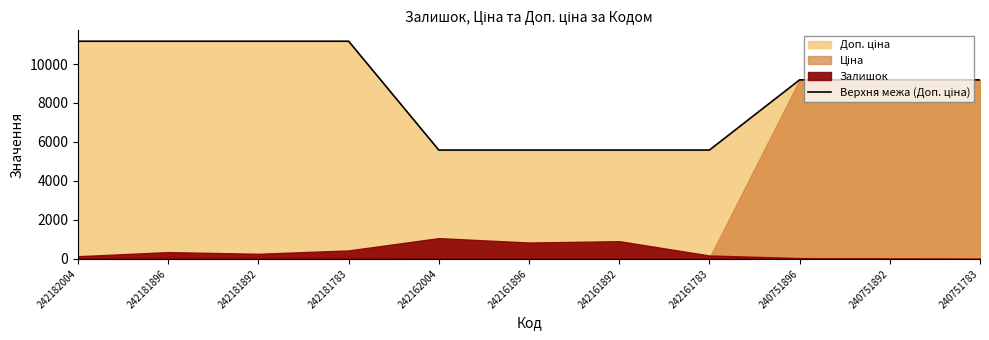

Rank the categories by value from lowest to highest.

242162004, 242161896, 242161892, 242161783, 240751896, 240751892, 240751783, 242182004, 242181896, 242181892, 242181783